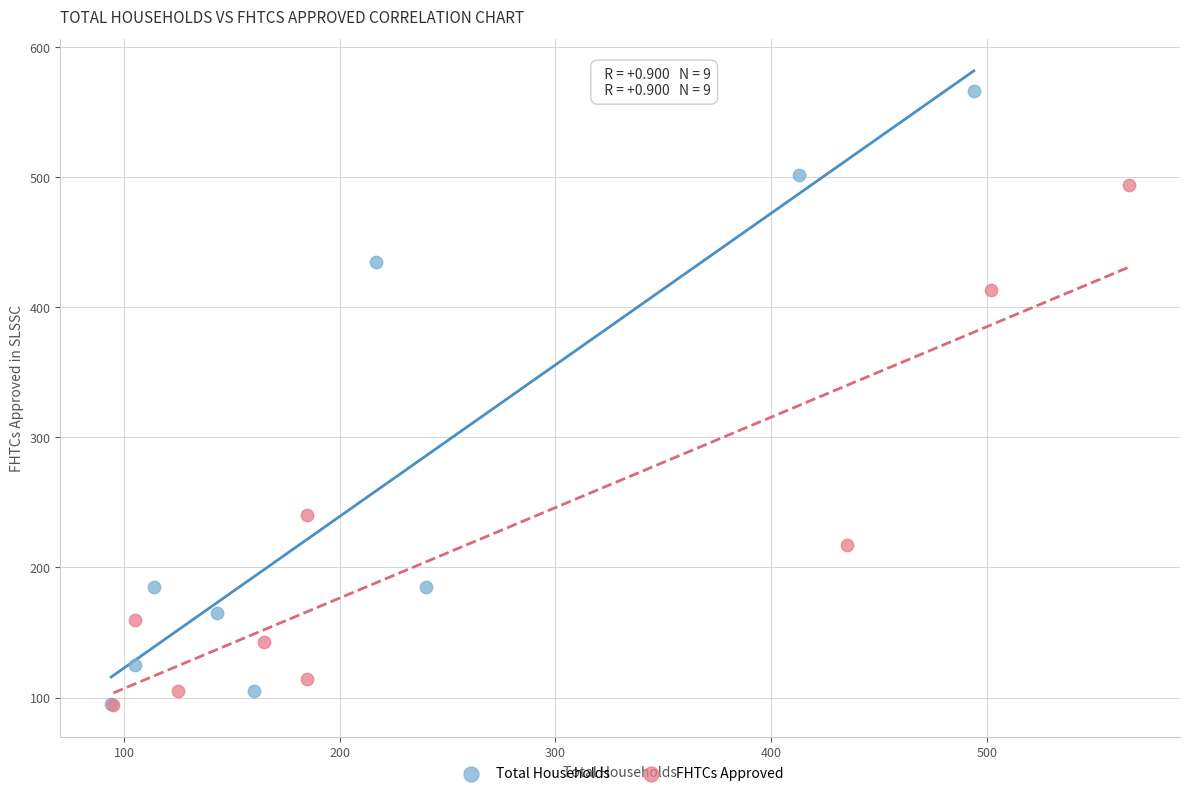

Which series contains the highest Y value?

Total Households